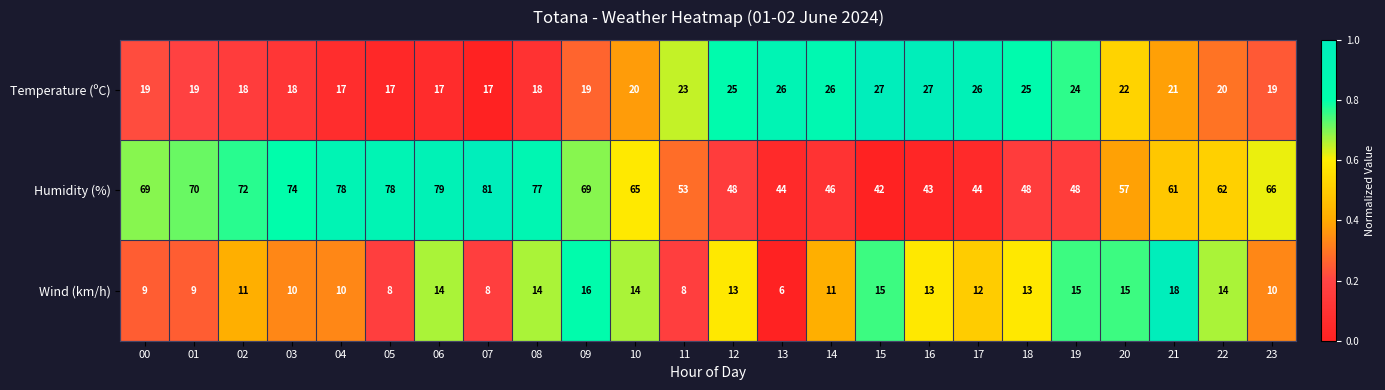

At which category is the sum across all series the highest?

06